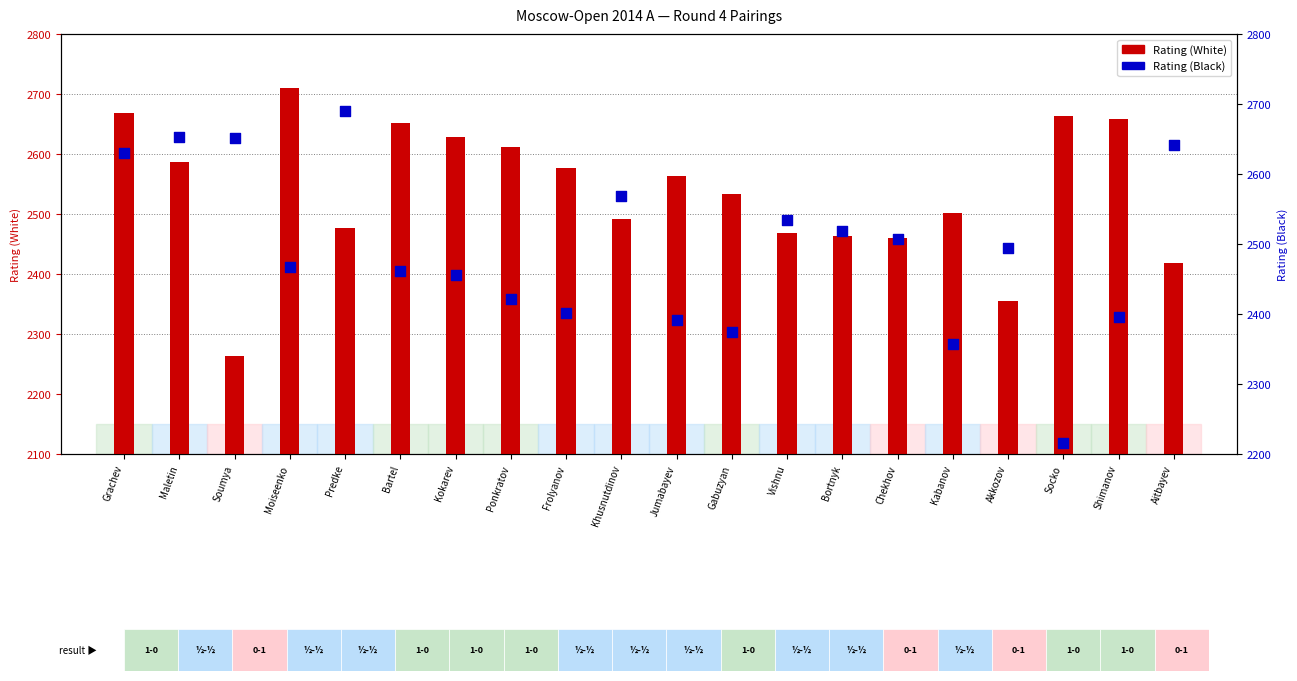

What is the total value across all series at Soumya?

4915